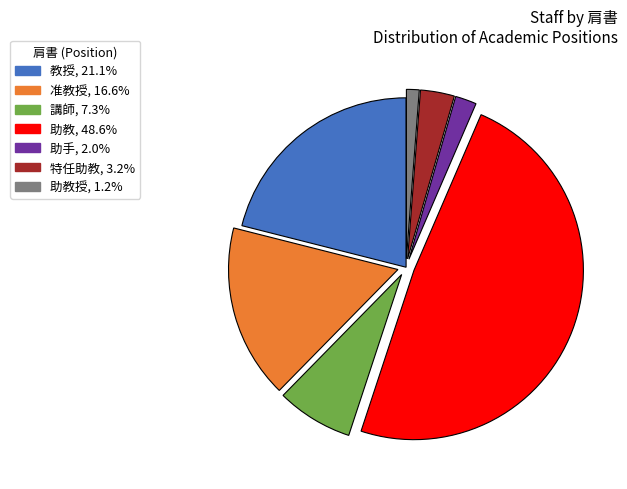

Does any single category account for the majority?

No